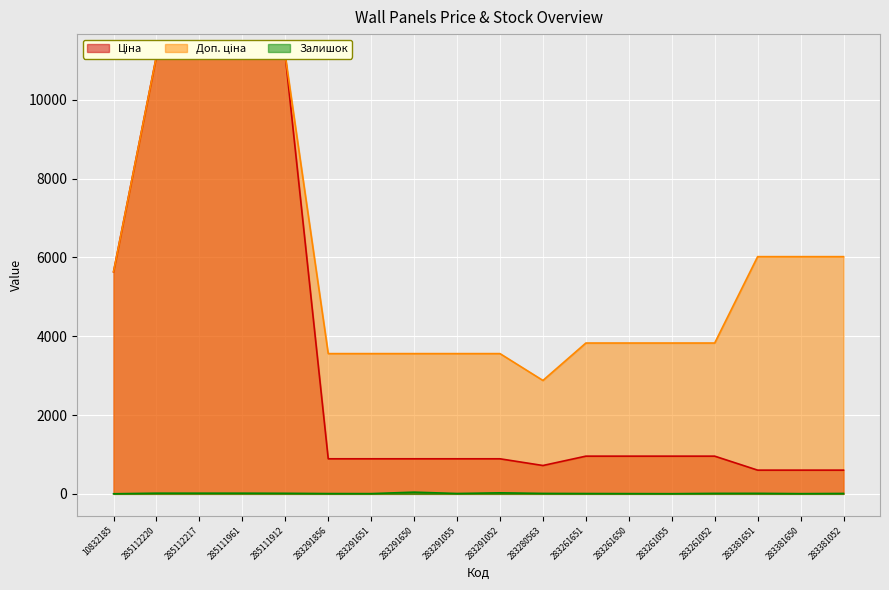

Between 283261052 and 283381650, which series saw the biggest shift?

Доп. ціна